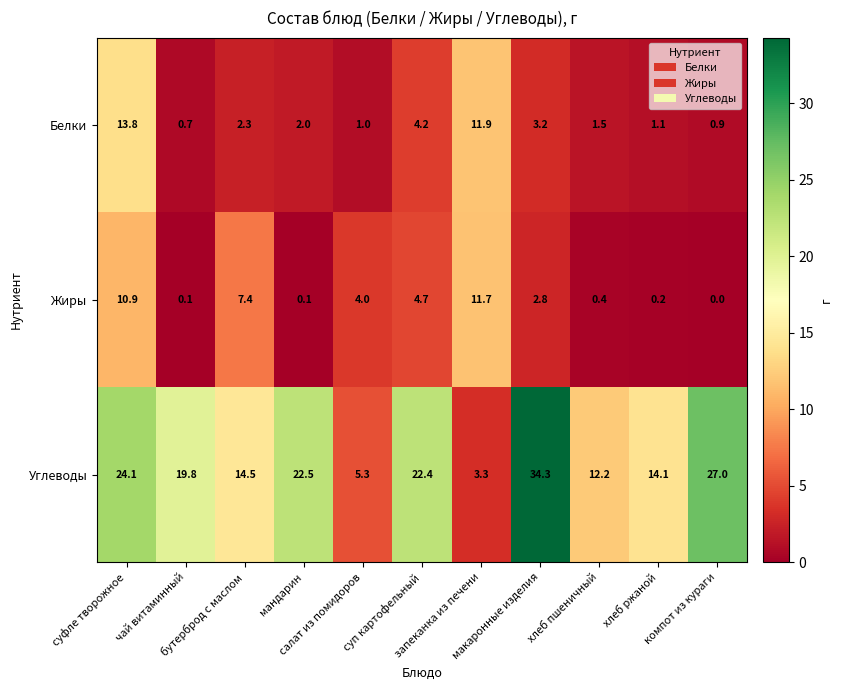

At how many categories does at least one series exceed 12?

9